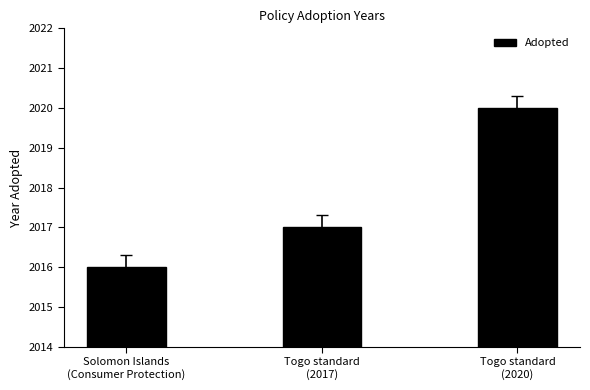

Reading left to right, transcribe all the data shown in this chart.

2016	2017	2020